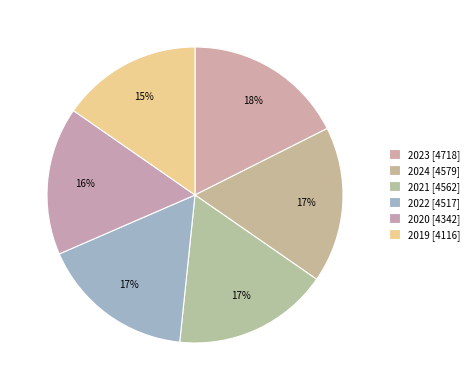

Is there any slice that represents more than half of the pie?

No